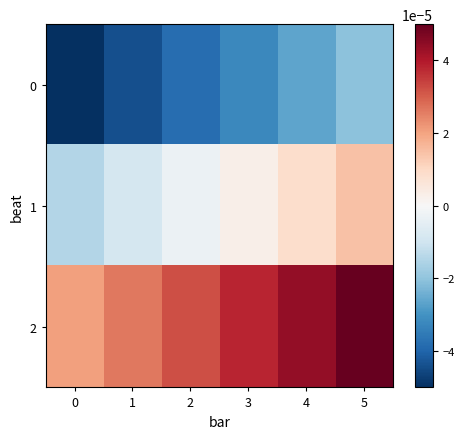

Reading left to right, transcribe all the data shown in this chart.

0: 0=-0.0	1=-0.0	2=-0.0	3=-0.0	4=-0.0	5=-0.0
1: 0=-0.0	1=-0.0	2=-0.0	3=0.0	4=0.0	5=0.0
2: 0=0.0	1=0.0	2=0.0	3=0.0	4=0.0	5=0.0